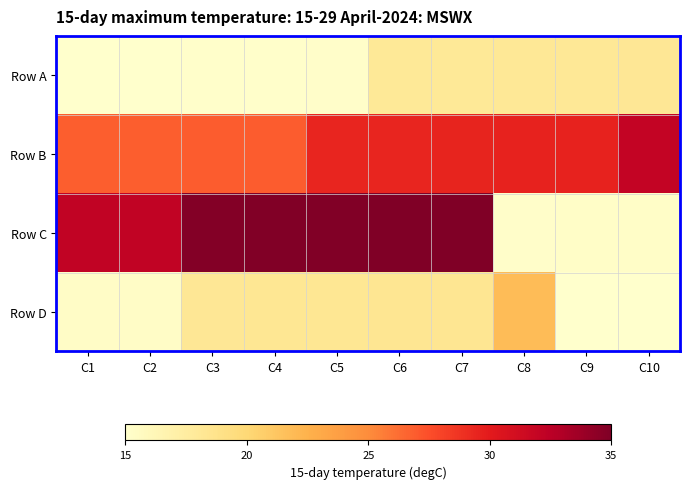

Reading right to left, list all the values displayed in this chart.

Row A: C10=18.1	C9=18.1	C8=18.1	C7=18.0	C6=18.0	C5=15.2	C4=15.1	C3=15.1	C2=15.0	C1=15.0
Row B: C10=32.1	C9=29.6	C8=29.5	C7=29.5	C6=29.5	C5=29.4	C4=26.9	C3=26.9	C2=26.8	C1=26.8
Row C: C10=15.3	C9=15.2	C8=15.2	C7=35.0	C6=35.0	C5=34.9	C4=34.9	C3=34.8	C2=32.2	C1=32.1
Row D: C10=15.0	C9=15.0	C8=21.9	C7=18.4	C6=18.3	C5=18.3	C4=18.2	C3=18.2	C2=15.4	C1=15.3